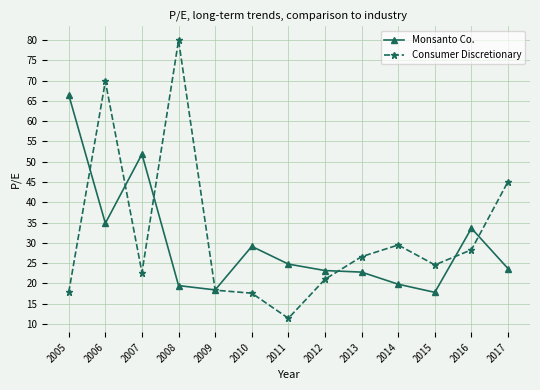

The value of Monsanto Co. at 2009 is 18.4. True or false?

True